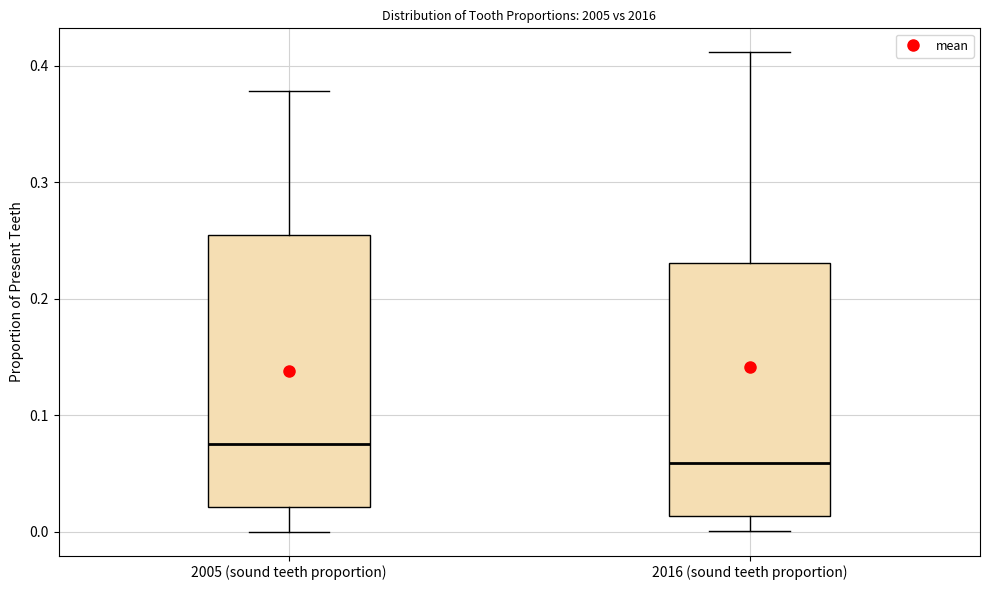

Which box has the lowest median line?

2016 (sound teeth proportion)